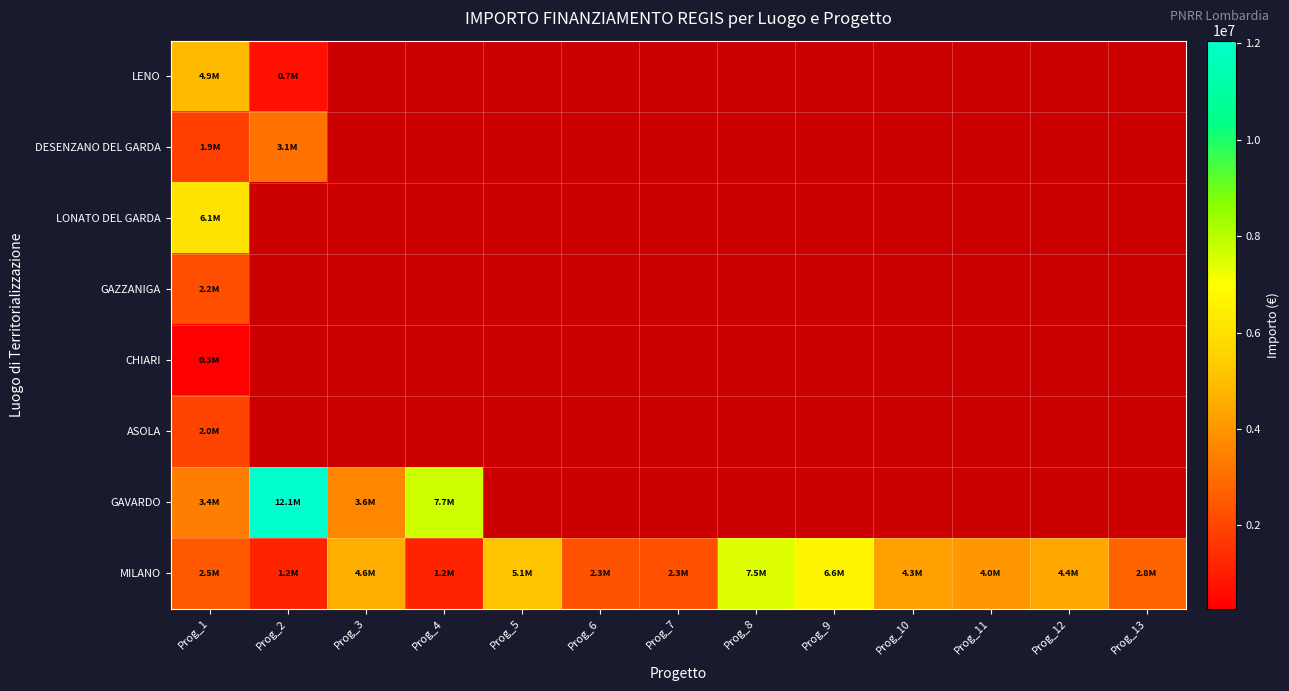

What is the greatest value displayed?

12055900.0